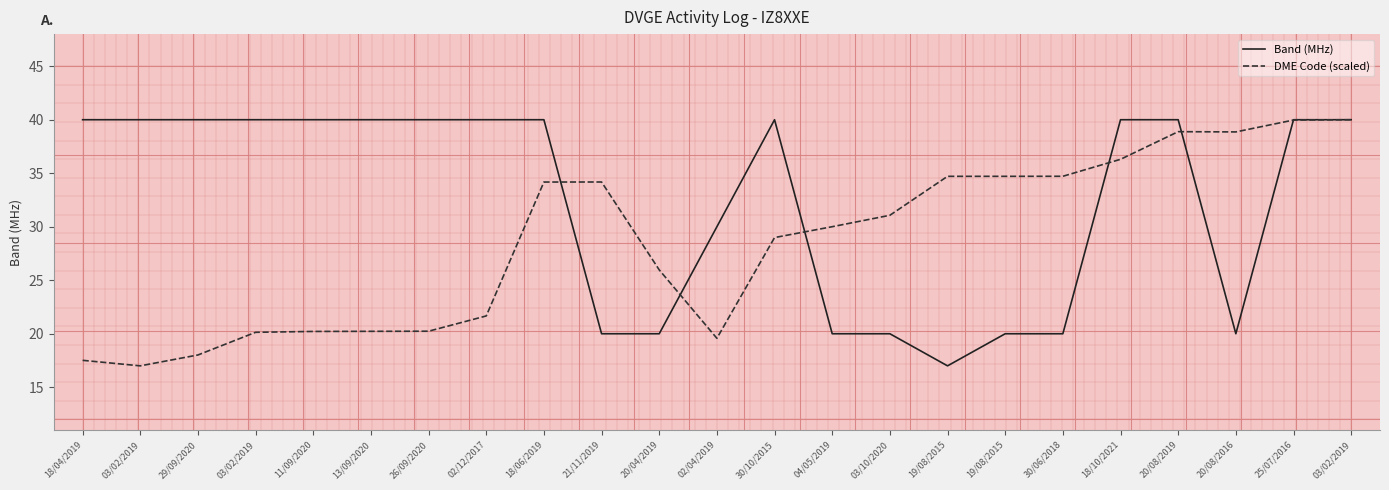

Where is DME Code (scaled) nearest to the value 28?

30/10/2015